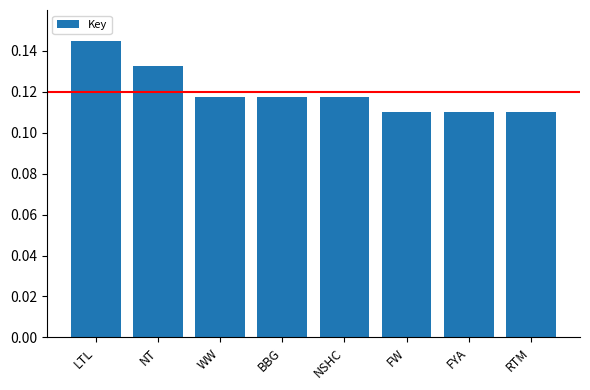

What is the label of the 2nd bar from the left?

NT